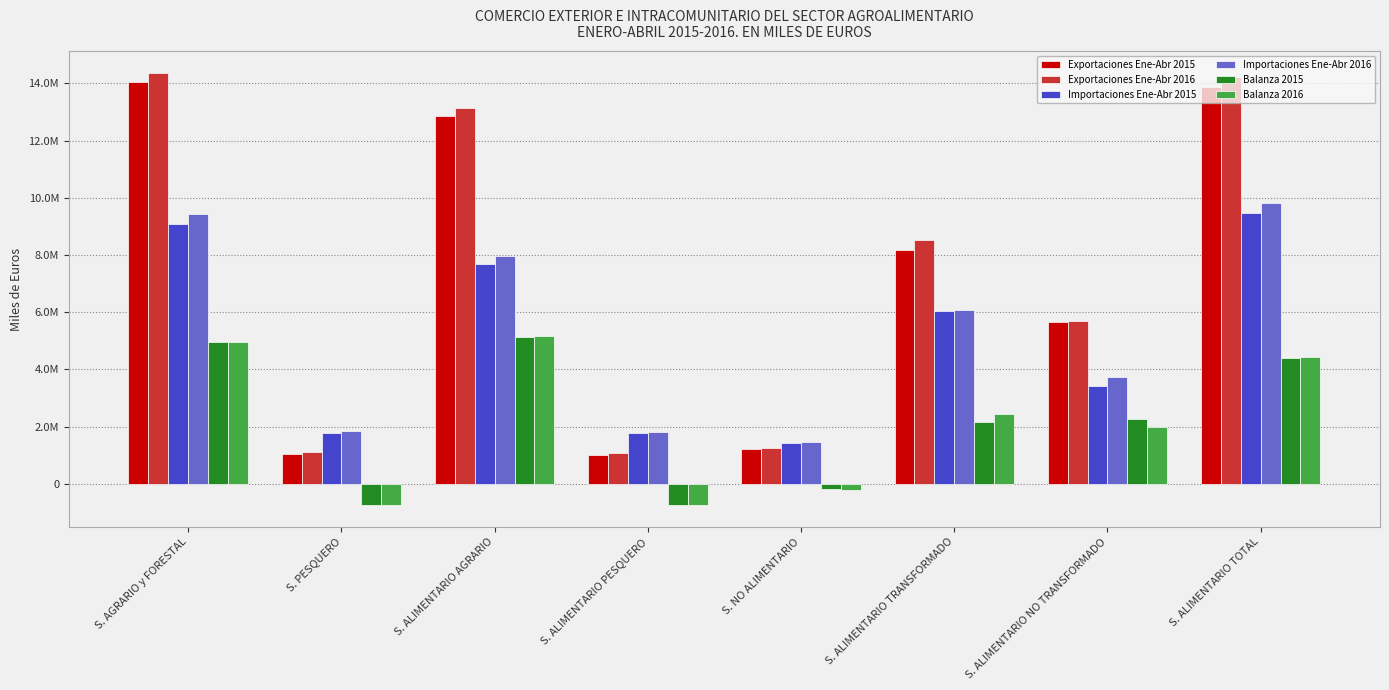

What are all the series names shown in the legend?

Exportaciones Ene-Abr 2015, Exportaciones Ene-Abr 2016, Importaciones Ene-Abr 2015, Importaciones Ene-Abr 2016, Balanza 2015, Balanza 2016